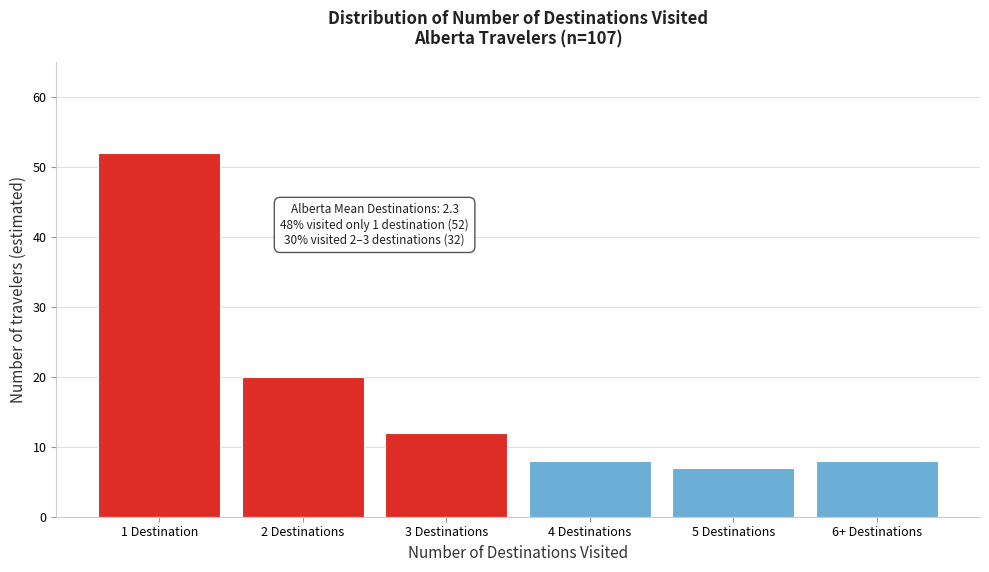

Reading left to right, transcribe all the data shown in this chart.

1 Destination=52	2 Destinations=20	3 Destinations=12	4 Destinations=8	5 Destinations=7	6+ Destinations=8